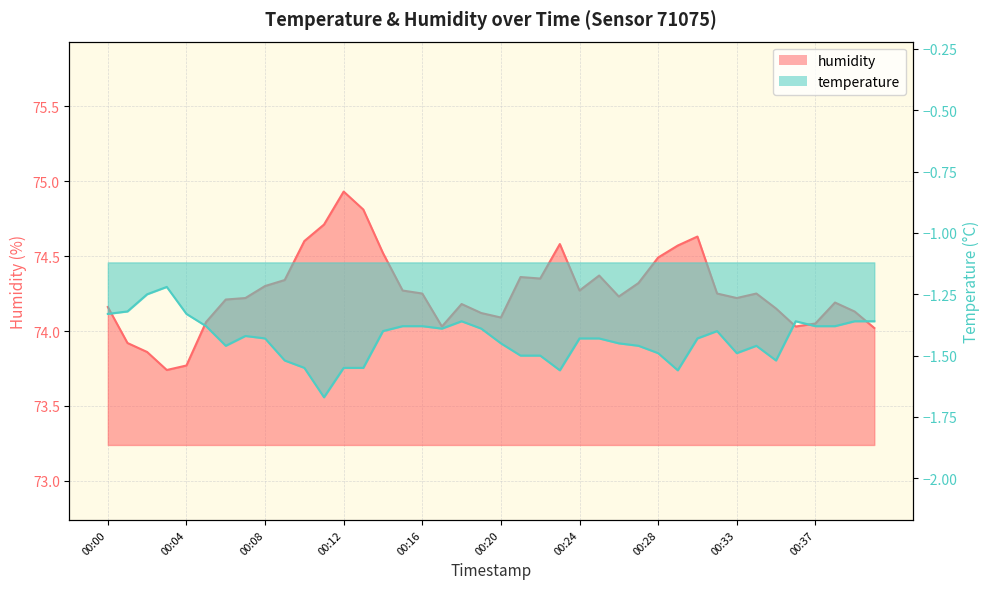

At how many categories does at least one series exceed 11?

40